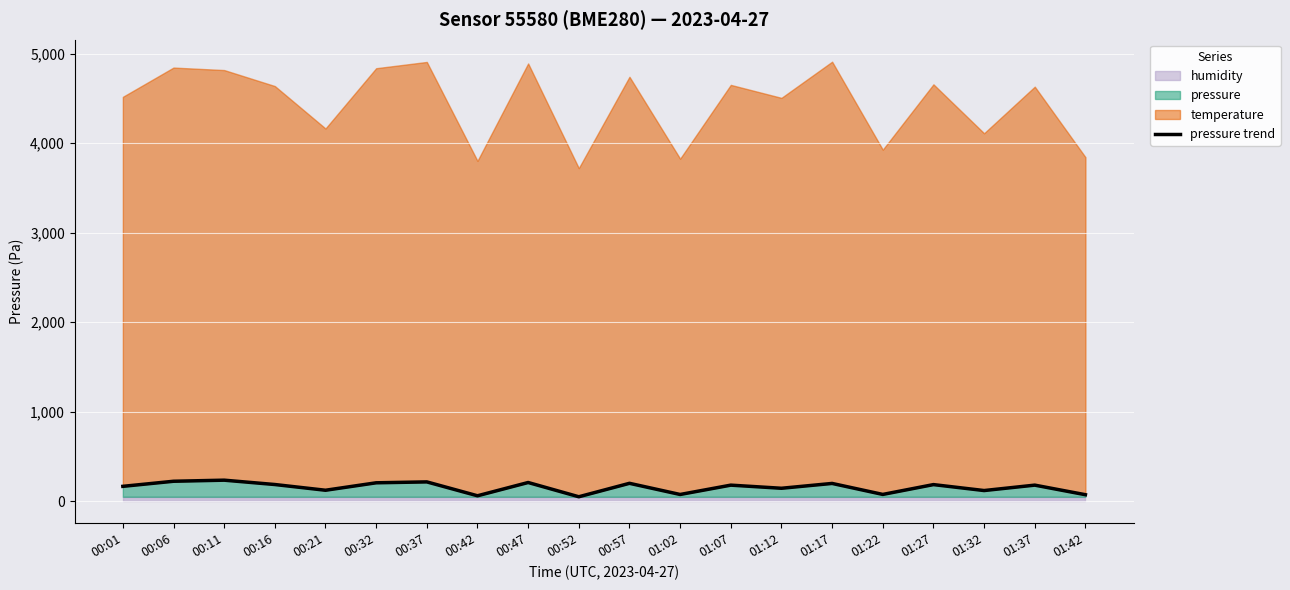

At which category does the chart reach its minimum across all series?

00:52